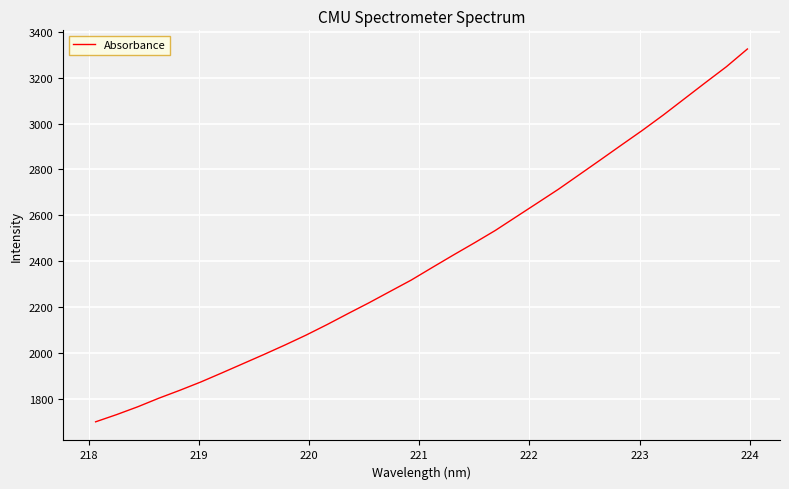

How many series are shown in this chart?

1